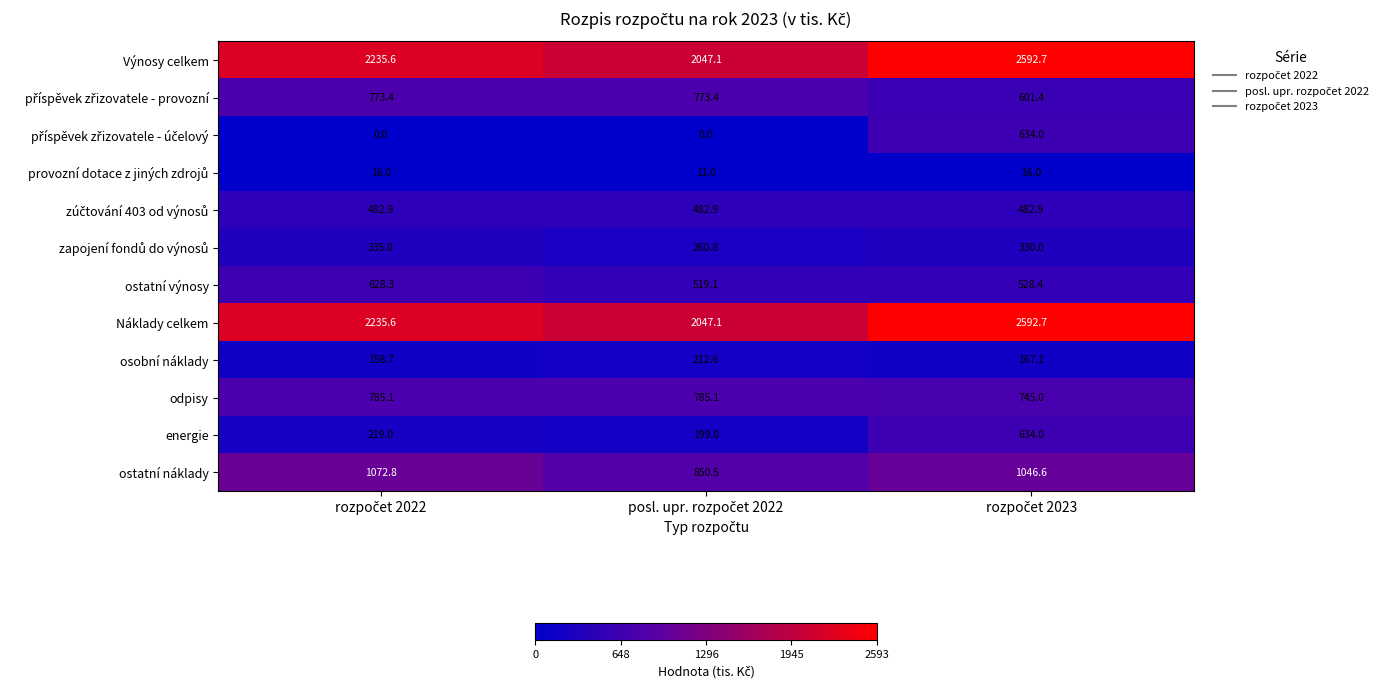

Count the number of data series in this chart.

12